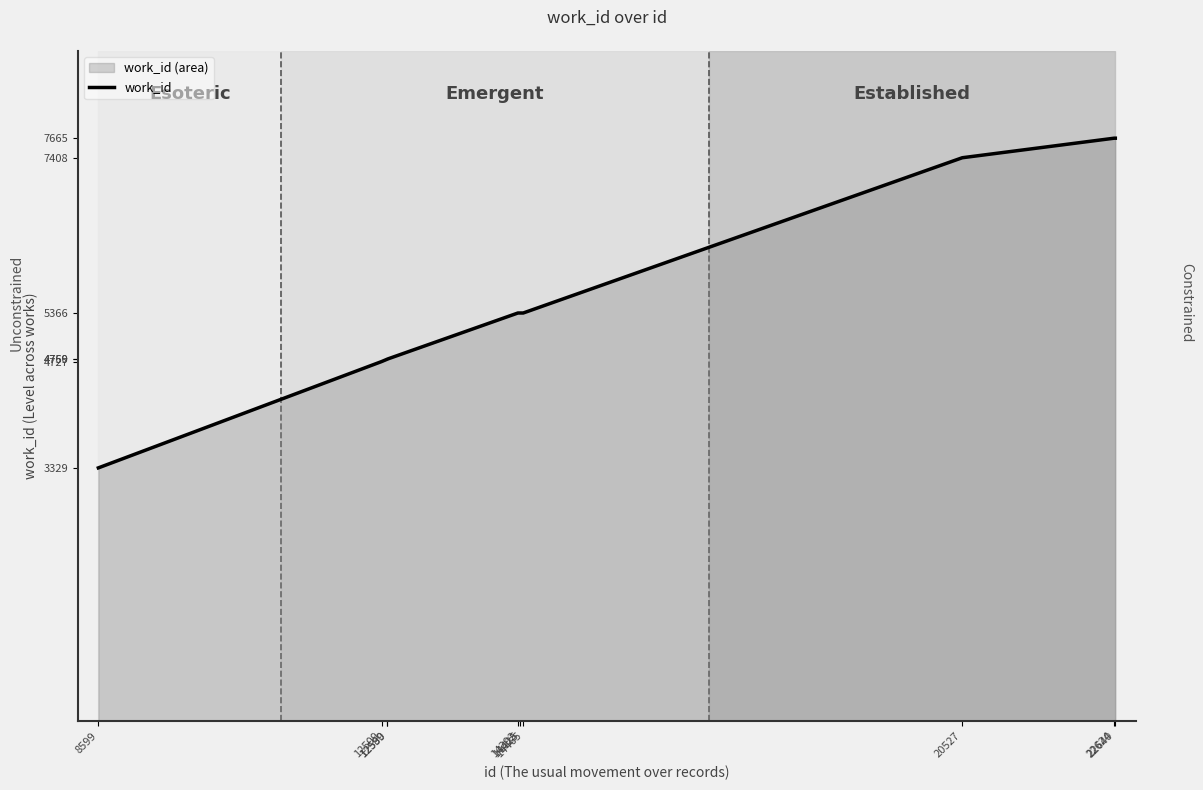

The chart shows a value of 5366 at 14392. True or false?

True